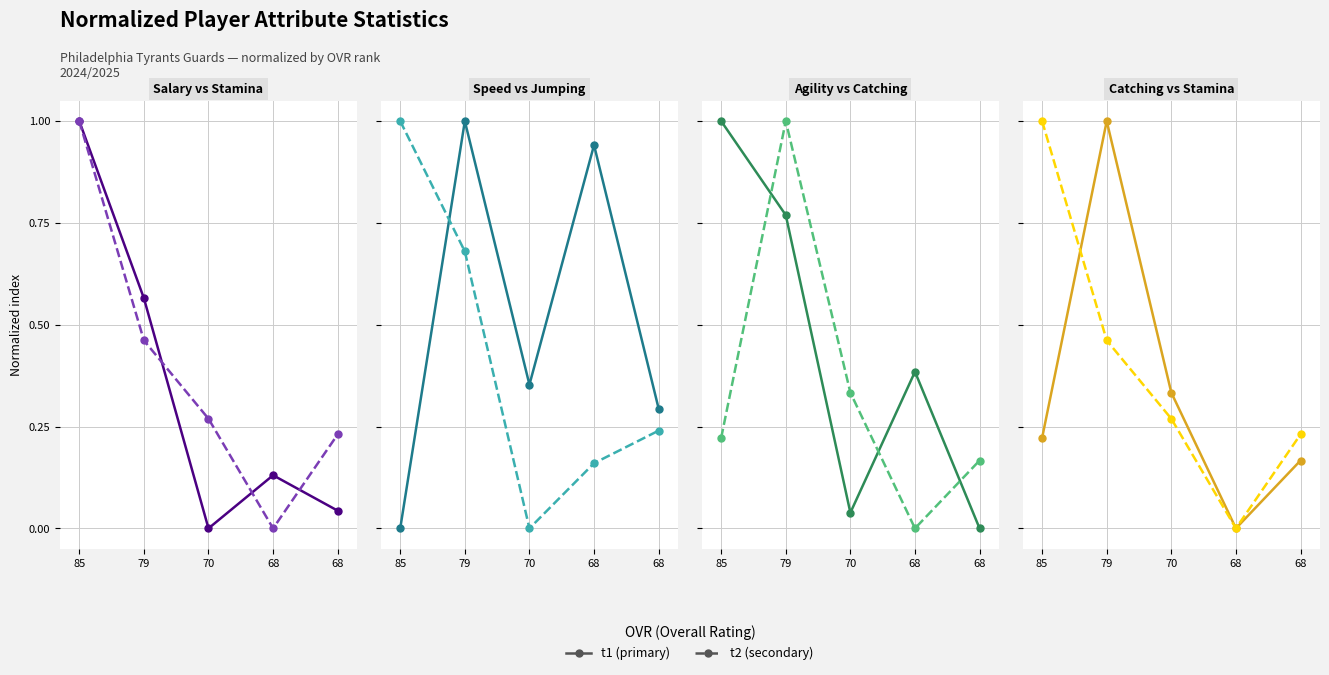

Between which two adjacent categories do t2 and t1 first intersect?

85 and 79